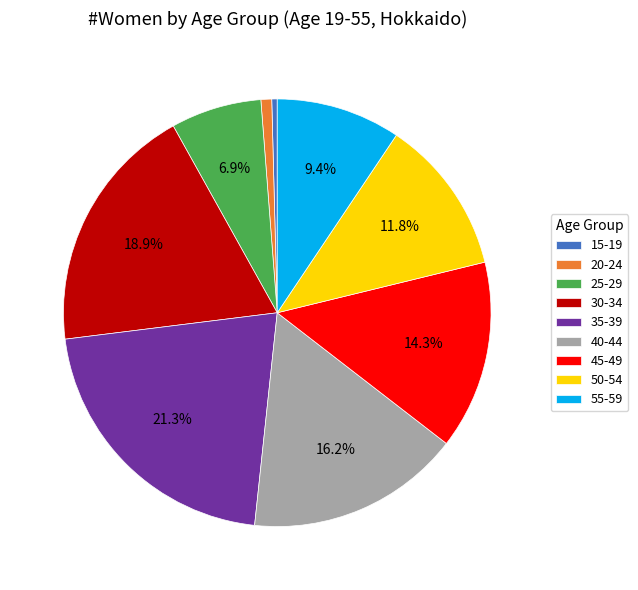

Is 15-19 the majority of the pie?

No